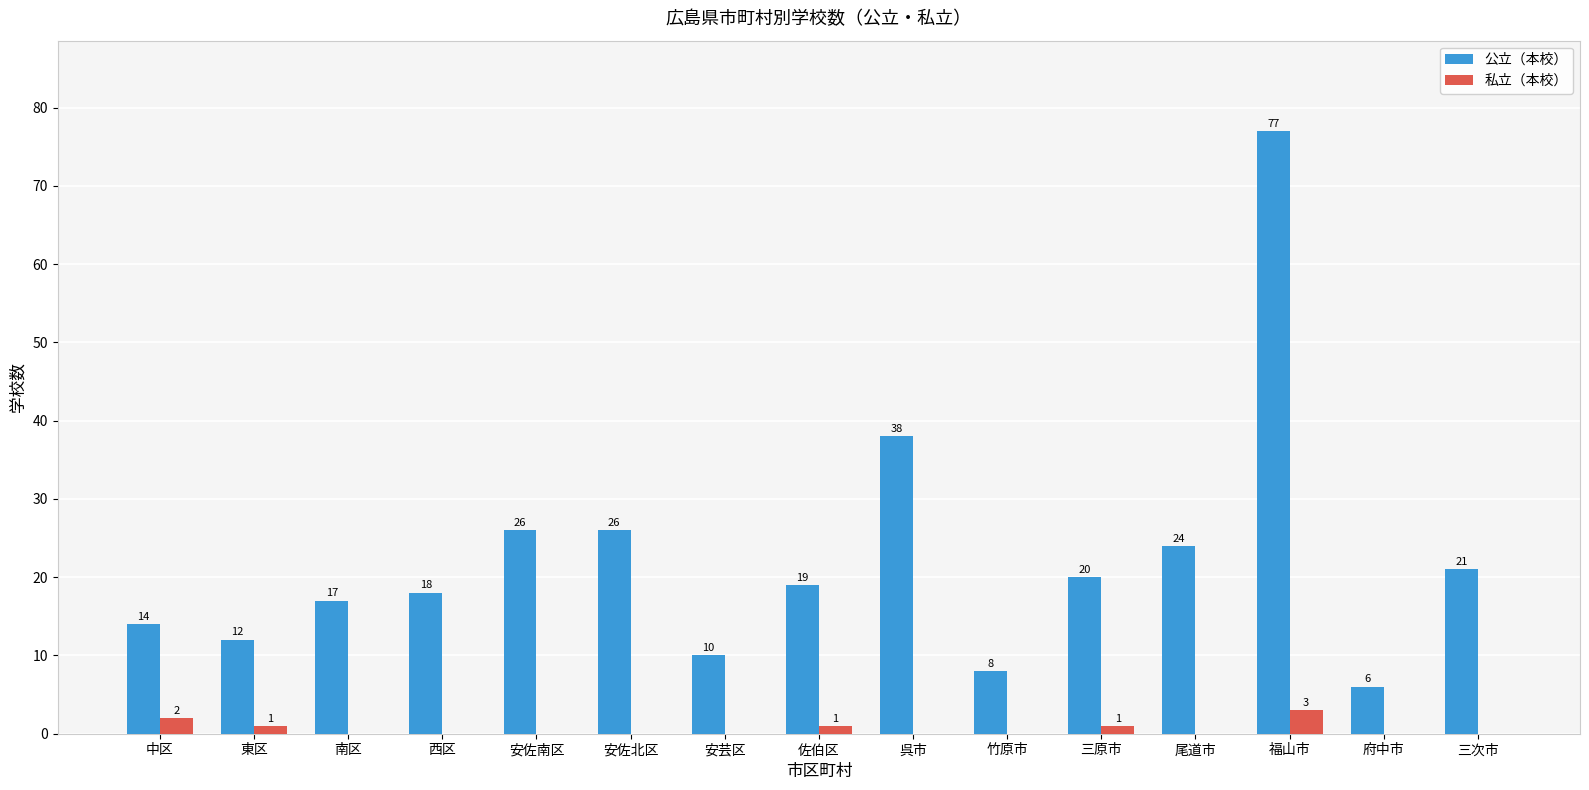

Reading left to right, extract all data points from this chart.

公立（本校）: 中区=14	東区=12	南区=17	西区=18	安佐南区=26	安佐北区=26	安芸区=10	佐伯区=19	呉市=38	竹原市=8	三原市=20	尾道市=24	福山市=77	府中市=6	三次市=21
私立（本校）: 中区=2	東区=1	南区=0	西区=0	安佐南区=0	安佐北区=0	安芸区=0	佐伯区=1	呉市=0	竹原市=0	三原市=1	尾道市=0	福山市=3	府中市=0	三次市=0